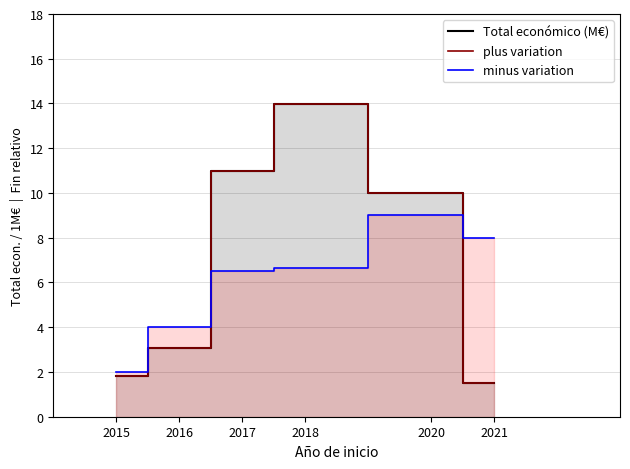

What is the average value of the plus variation series?

6.9